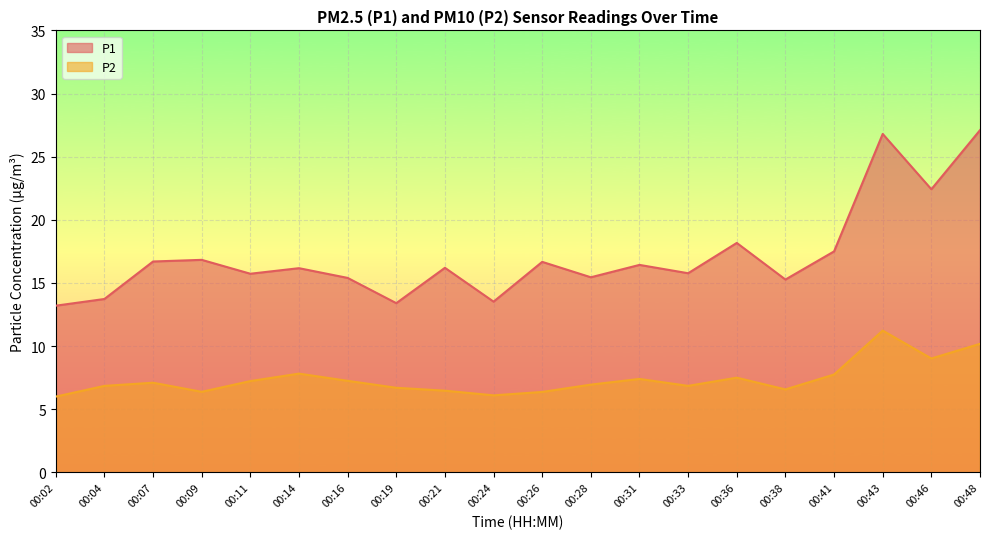

How many lines are shown in the chart?

2